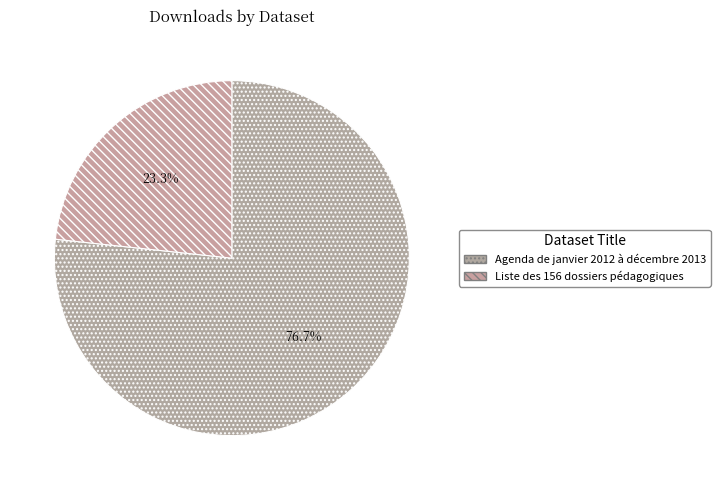

Is there any slice that represents more than half of the pie?

Yes